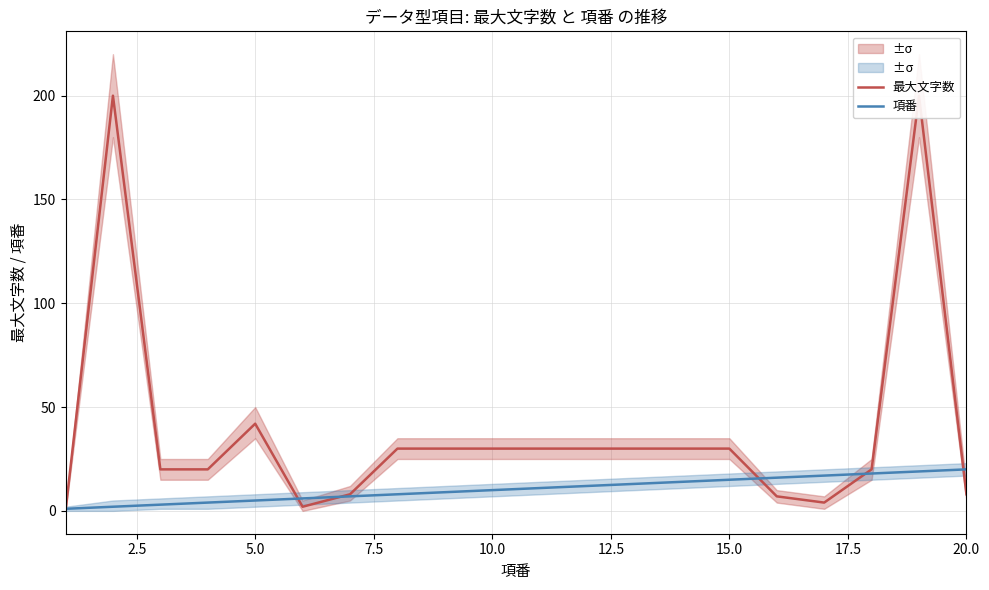

True or false: 項番 has more than 1 interior local peaks.

False